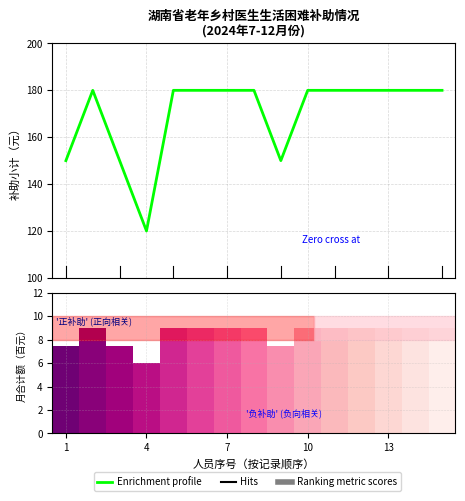

Is it true that Ranking metric scores equals 9.0 at 14?

True